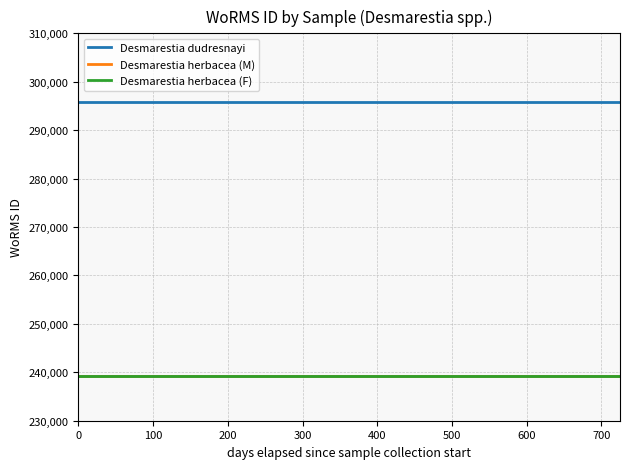

Is this an area chart (filled region under the line)?

No